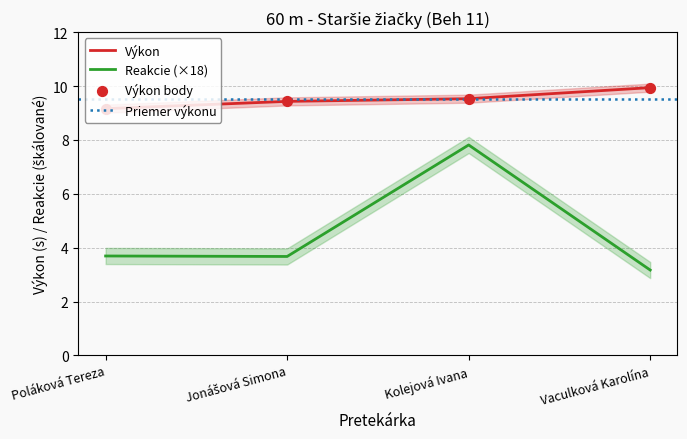

Which series reaches the maximum Y coordinate?

Výkon